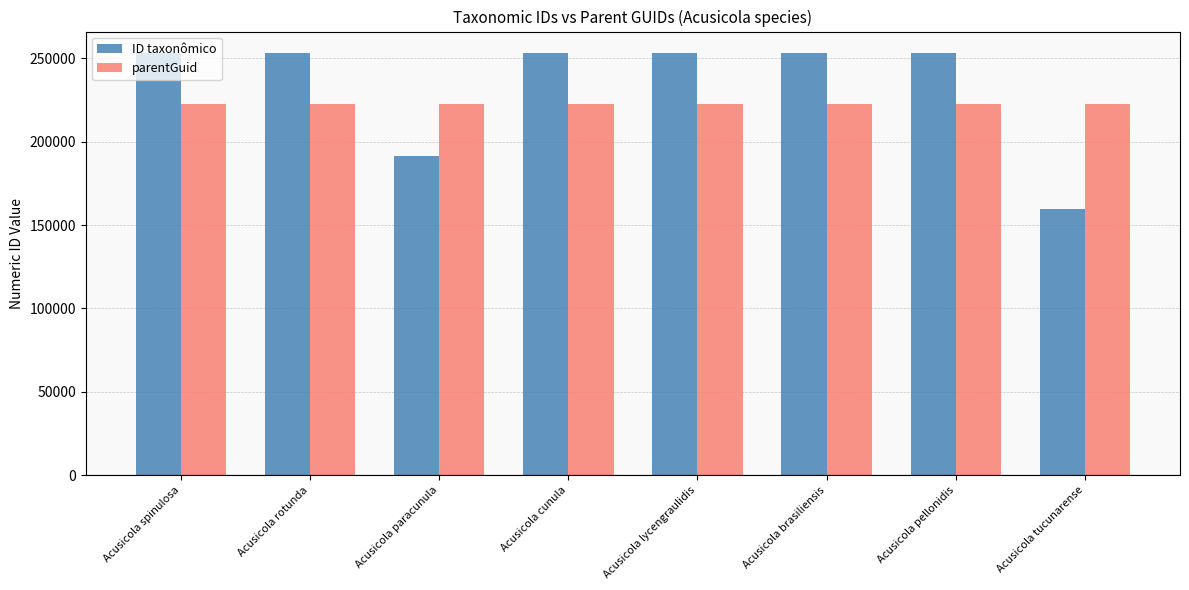

What is the label of the 3rd bar from the left?

Acusicola paracunula